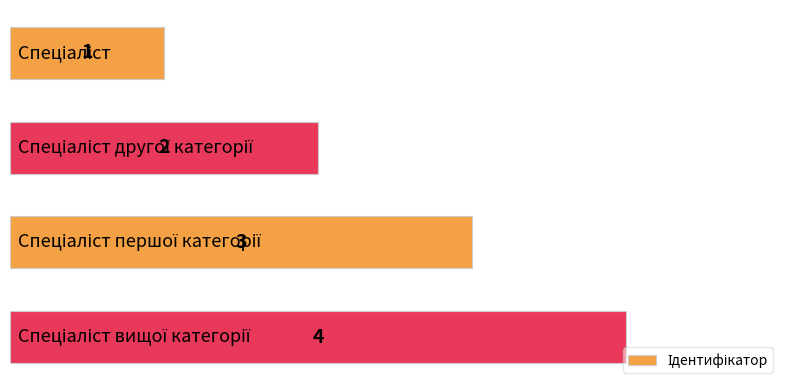

Does the chart contain any negative values?

No